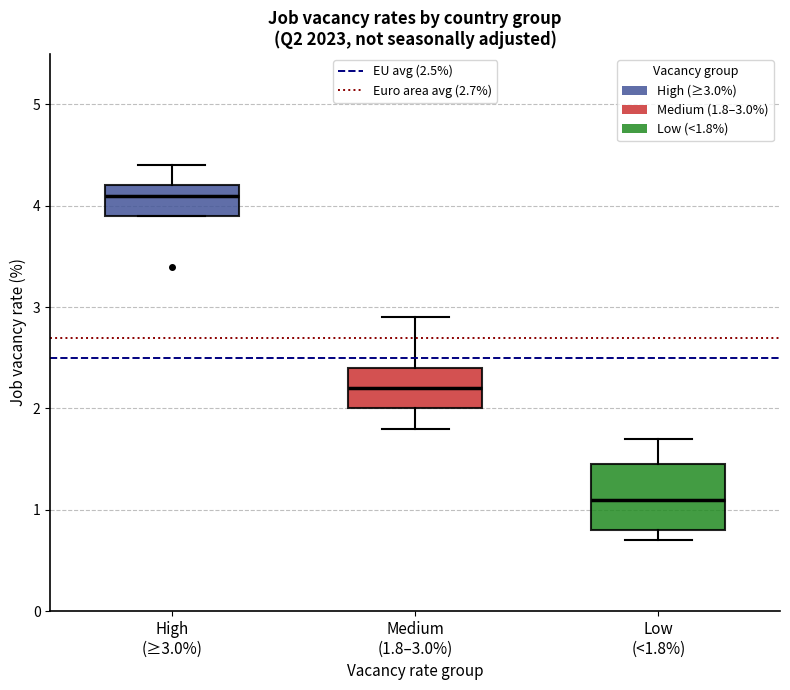

Reading left to right, transcribe this box plot: for each box, give where its median line is, the range the box spans, and where its two whiskers end, as read against the y-axis. The values are not printed on the chart, so give them approximately, as read against the axis.

High (≥3.0%): median 4.1, box 3.9 to 4.2, whiskers 3.9 to 4.4
Medium (1.8–3.0%): median 2.2, box 2.0 to 2.4, whiskers 1.8 to 2.9
Low (<1.8%): median 1.1, box 0.8 to 1.5, whiskers 0.7 to 1.7